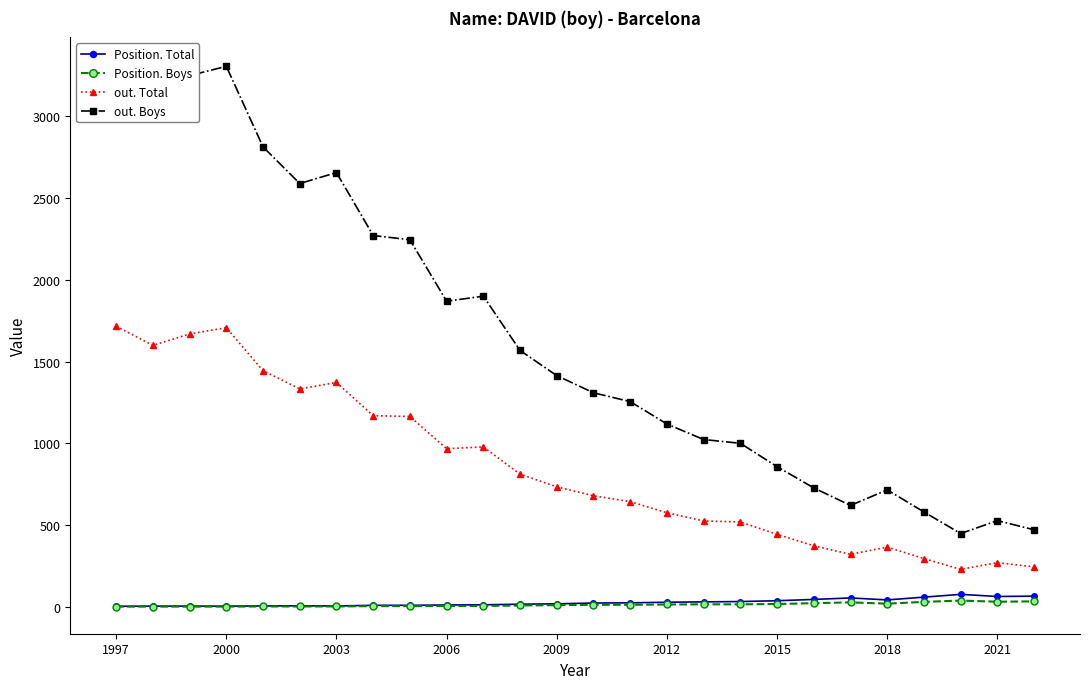

True or false: Position. Total and out. Total intersect in this chart.

False